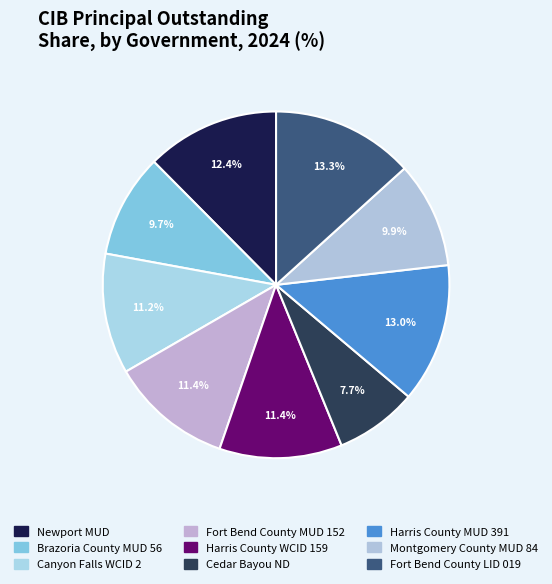

Rank the categories by value from lowest to highest.

Cedar Bayou ND, Brazoria County MUD 56, Montgomery County MUD 84, Canyon Falls WCID 2, Fort Bend County MUD 152, Harris County WCID 159, Newport MUD, Harris County MUD 391, Fort Bend County LID 019